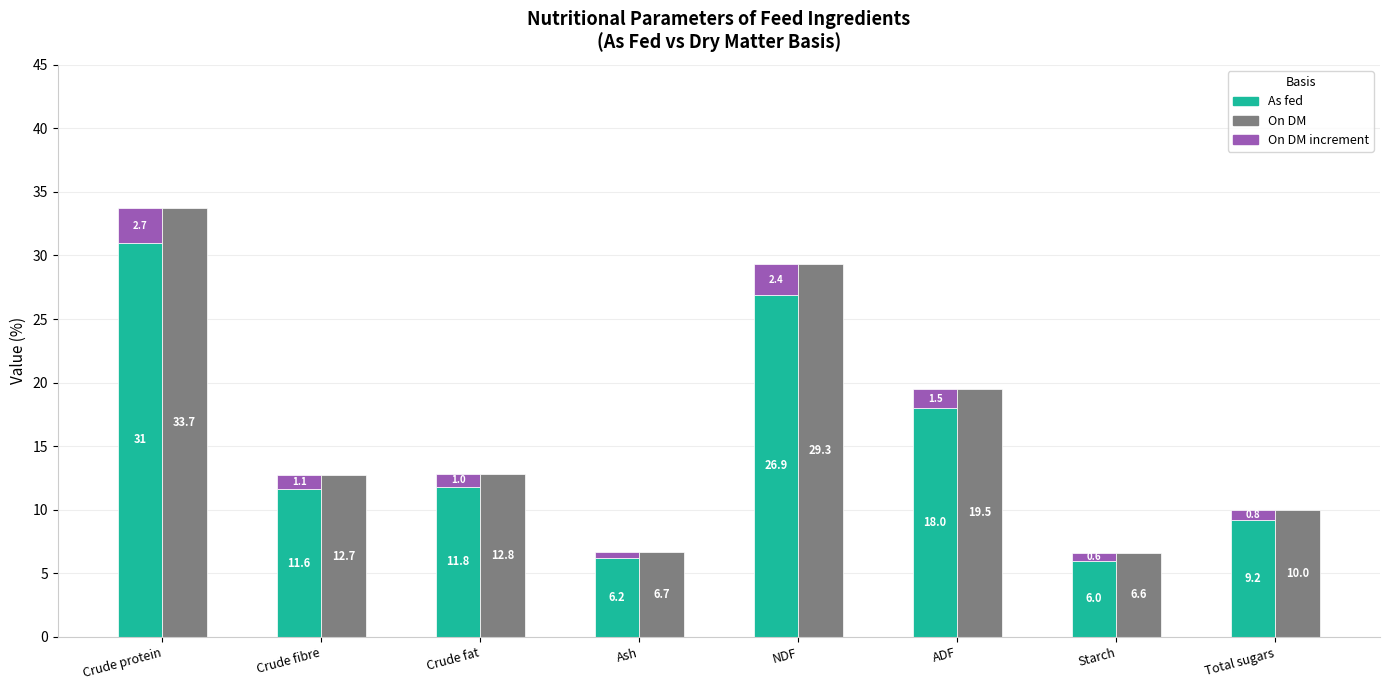

The On DM series shows 29.3 at NDF. True or false?

True